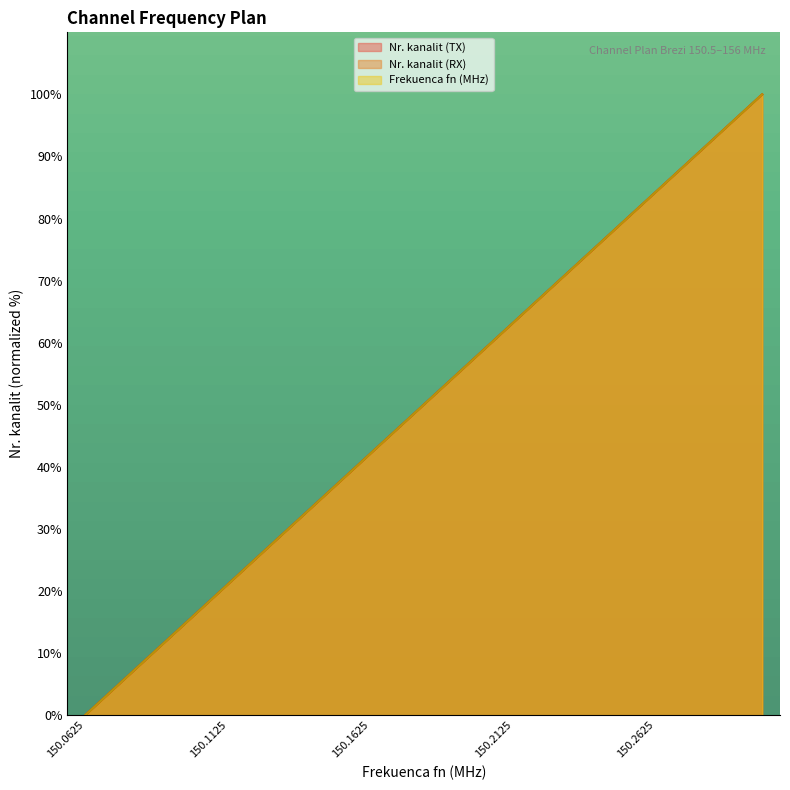

Between which two adjacent categories do Nr. kanalit (RX) and Nr. kanalit (TX) first intersect?

150.075 and 150.0875